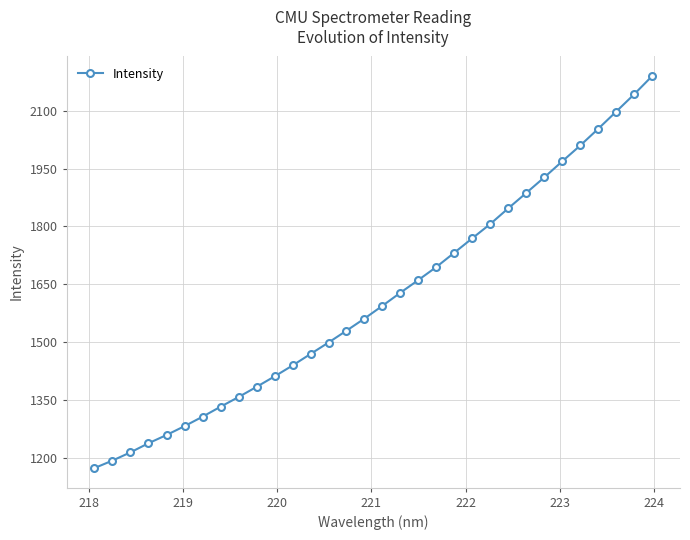

Reading left to right, transcribe all the data shown in this chart.

1172.9	1192.4	1213.7	1237.4	1258.7	1281.7	1306.2	1332.1	1357.2	1383.6	1410.8	1439.1	1469.0	1498.7	1529.5	1561.0	1594.1	1628.2	1661.1	1695.0	1732.1	1769.5	1806.6	1847.3	1887.1	1927.4	1969.1	2010.1	2053.5	2098.0	2142.9	2190.2